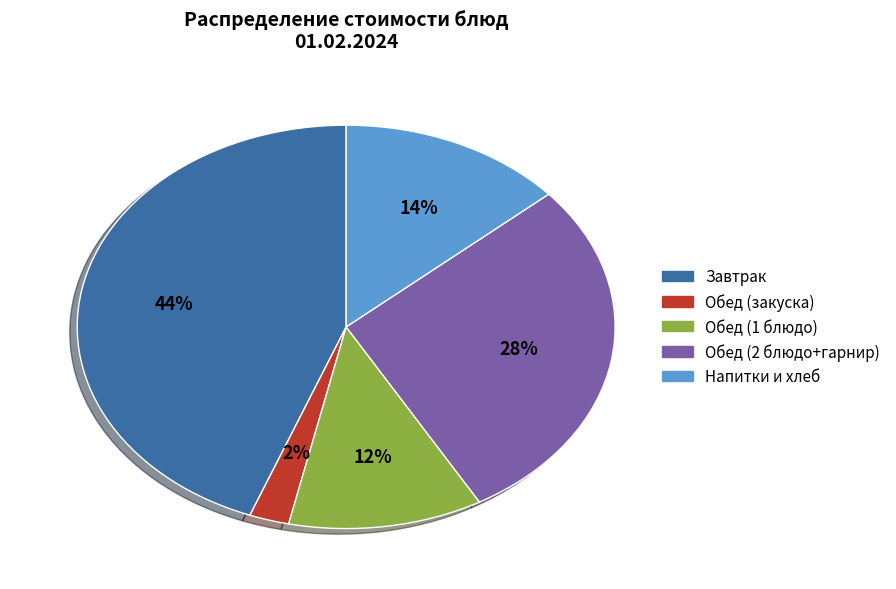

To the nearest percent, what is the average slice percentage?

20%